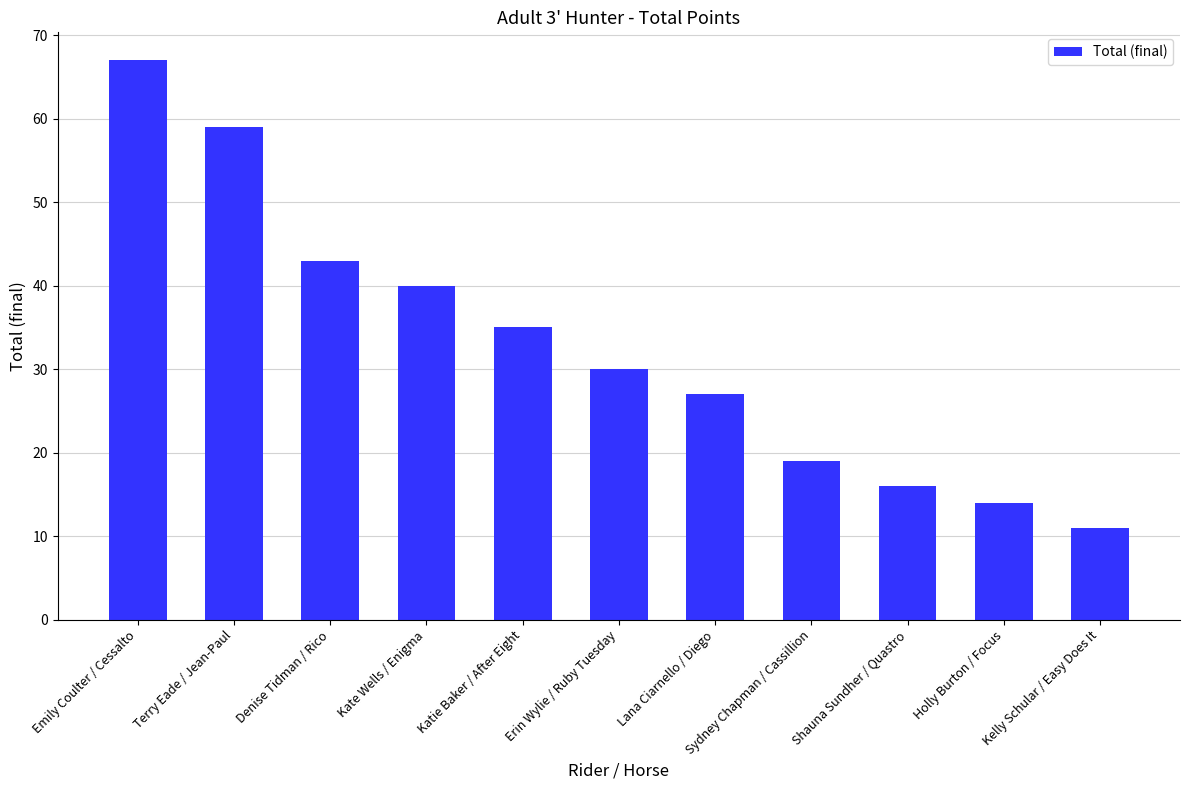

True or false: the data shows 16 at Kelly Schular / Easy Does It.

False